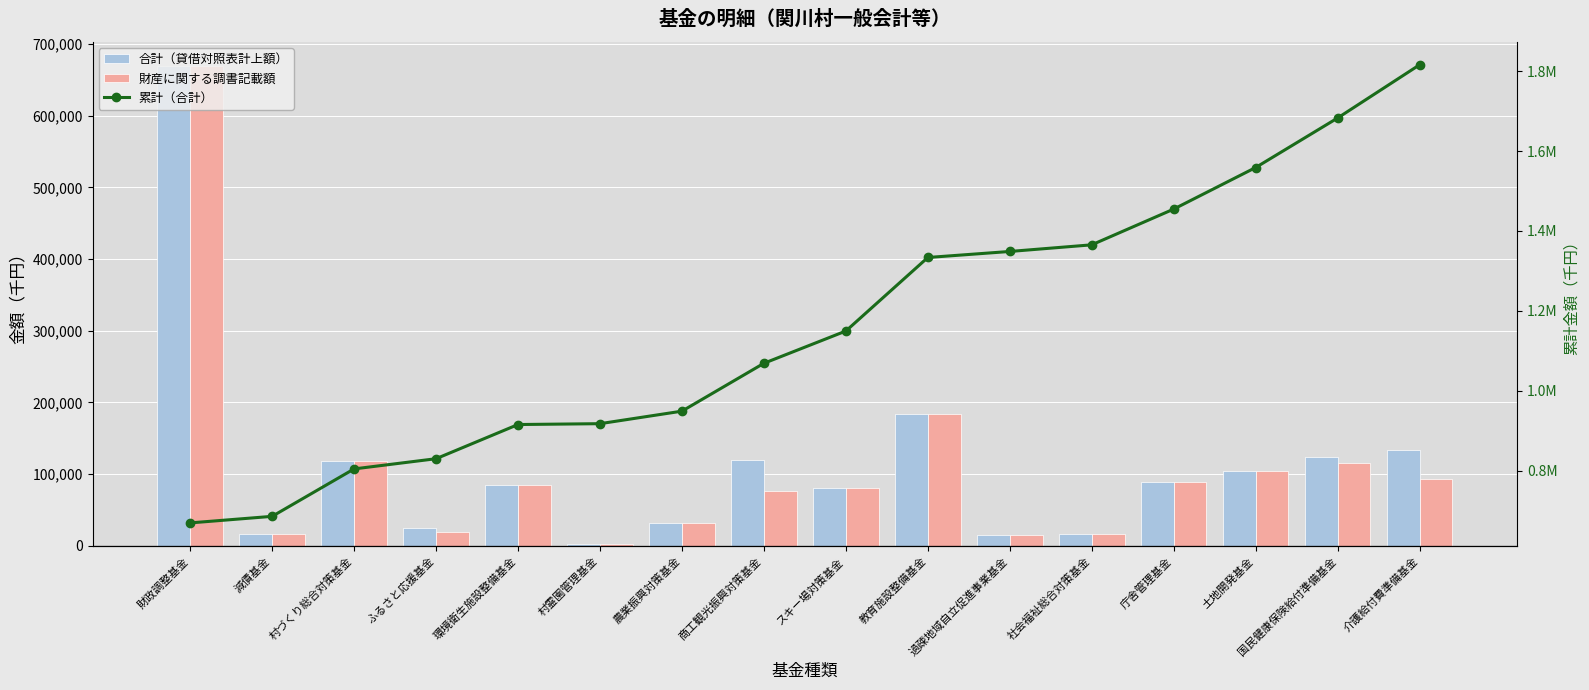

What is the smallest value displayed?

2141